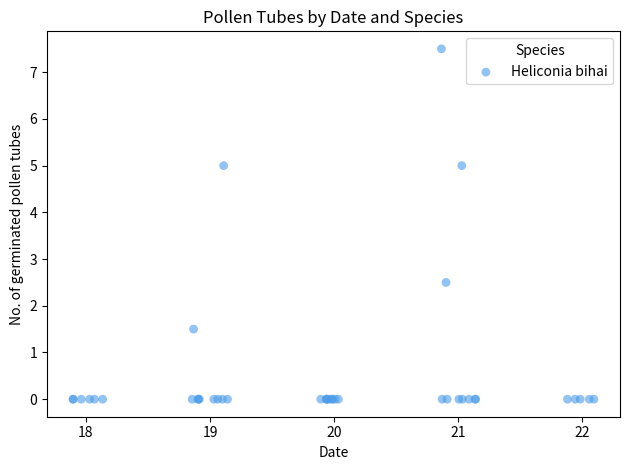

What Y value in the scatter plot is closest to 3?

2.5